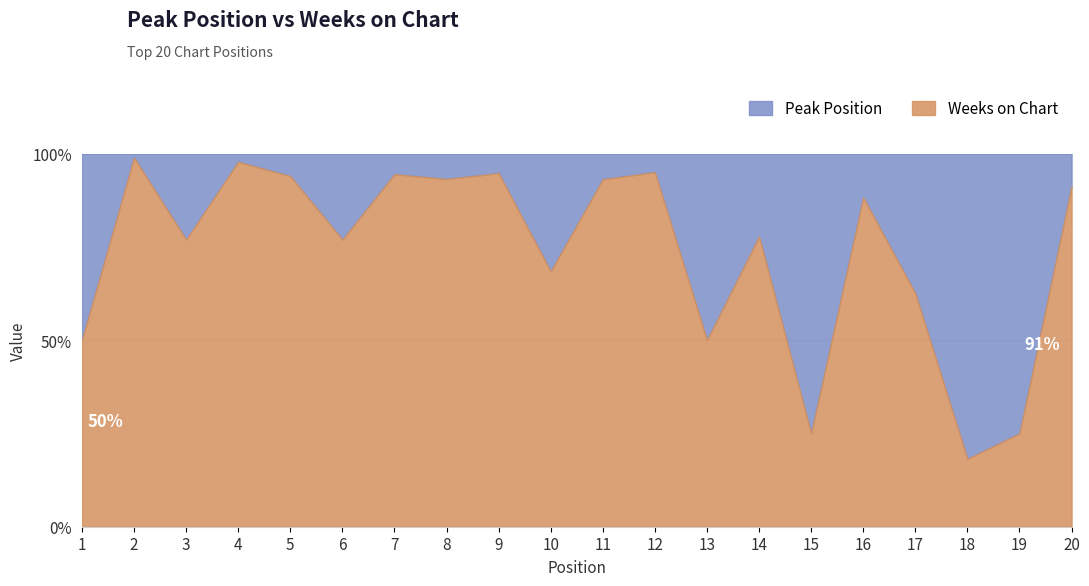

True or false: Weeks on Chart and Peak Position intersect in this chart.

True